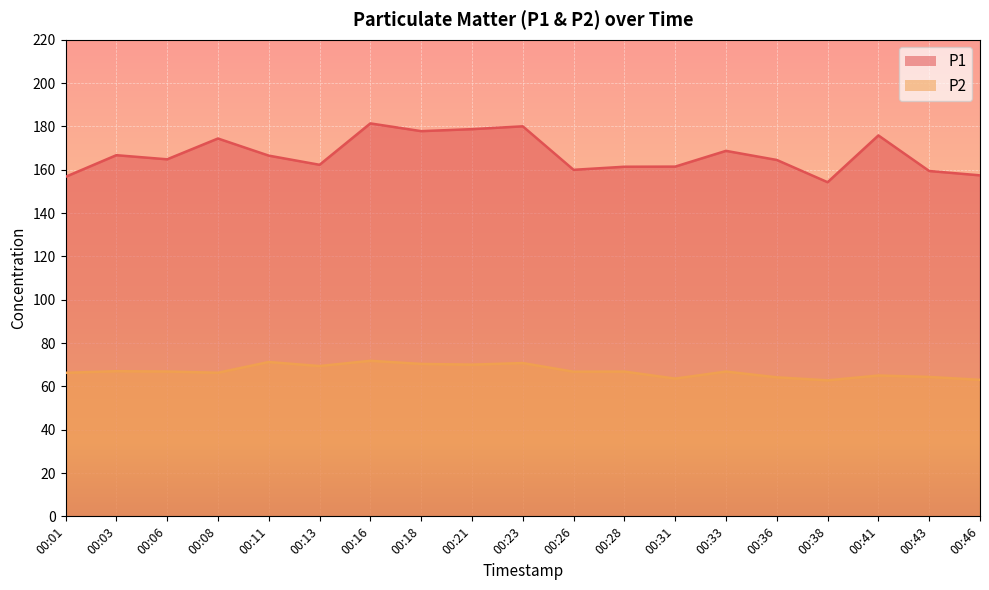

Rank the series at 00:21 from lowest to highest value.

P2, P1